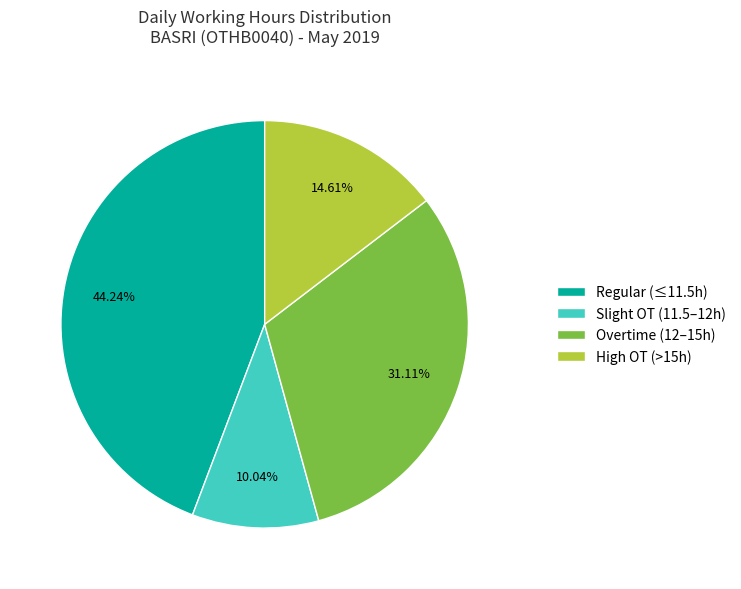

To the nearest percent, what is the average slice percentage?

25%